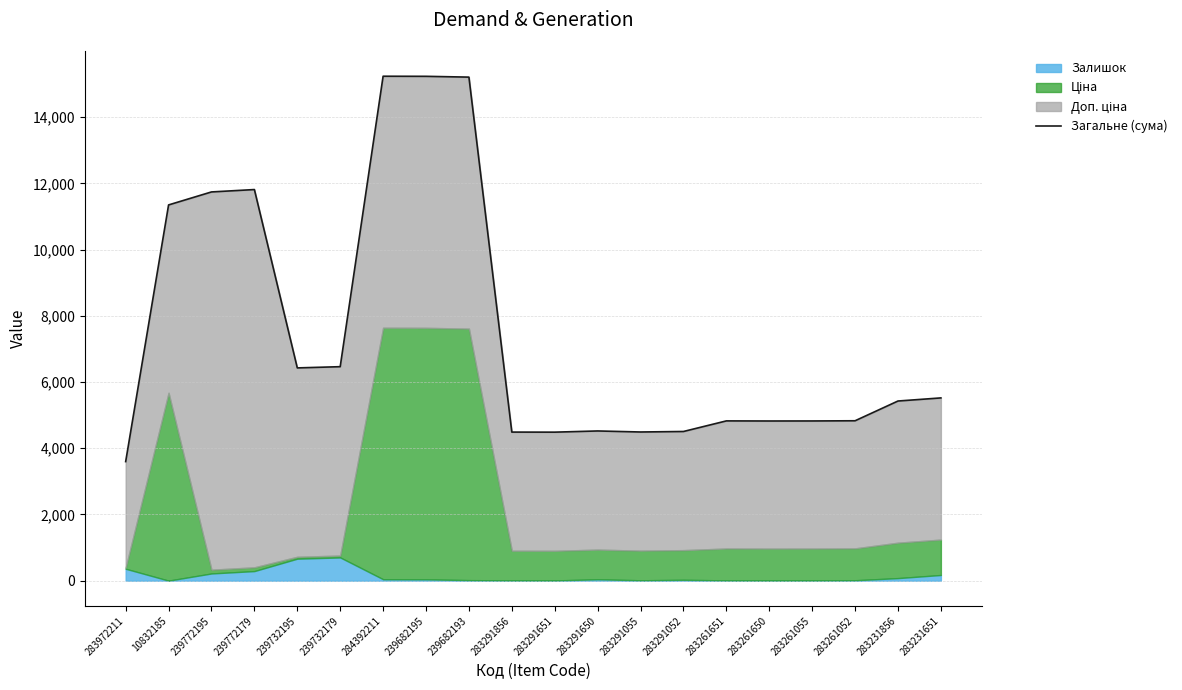

The chart shows a value of 4488.5 at 283291856. True or false?

True